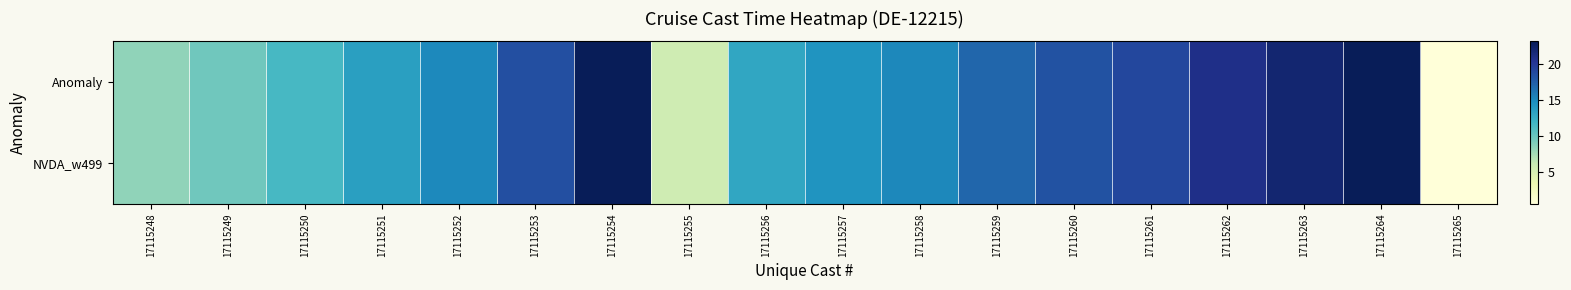

At how many categories does at least one series exceed 5?

17